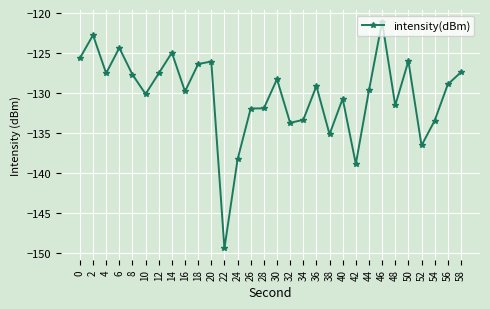

What is the change in value from 14 to 52?

-11.6